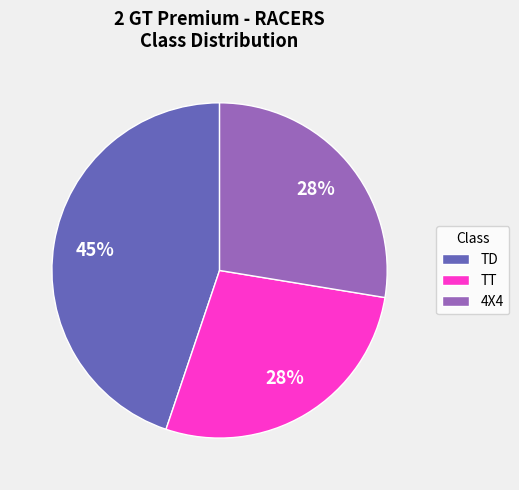

Which category has the biggest portion of the pie?

TD